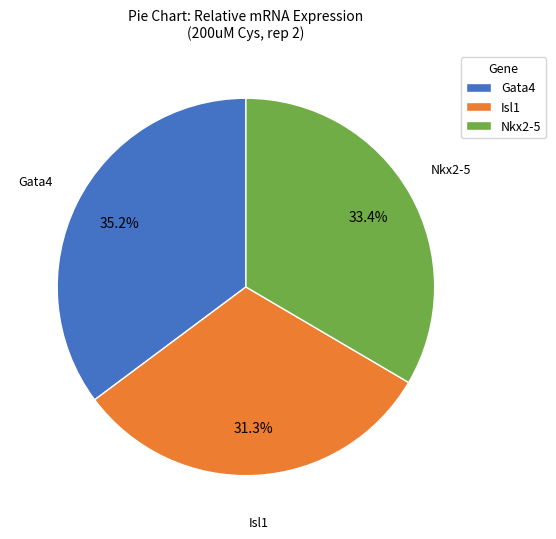

Which has a higher value, Gata4 or Nkx2-5?

Gata4